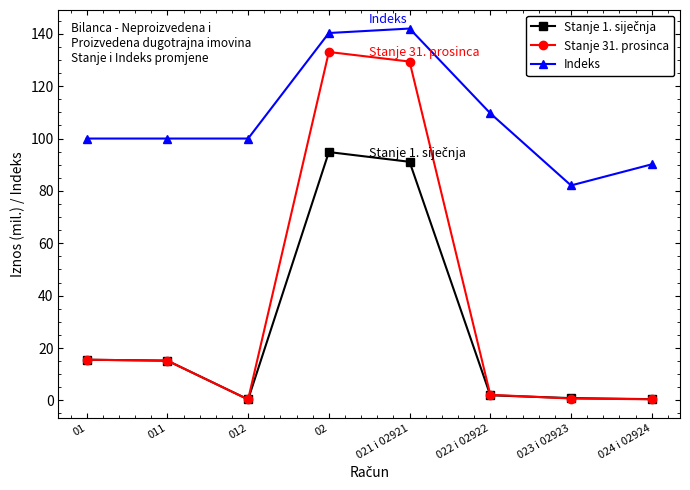

True or false: Stanje 31. prosinca has more than 2 points higher than both neighbors.

False